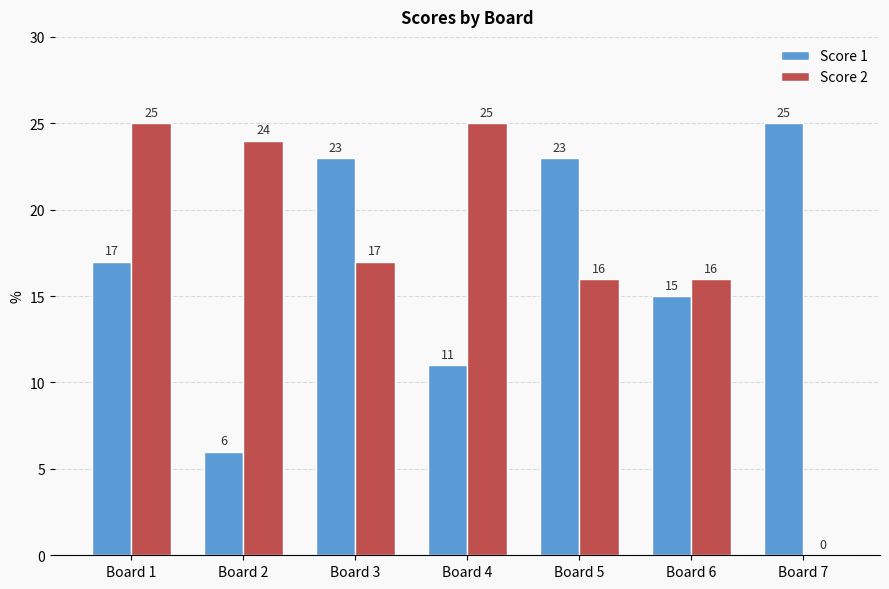

What are all the series names shown in the legend?

Score 1, Score 2